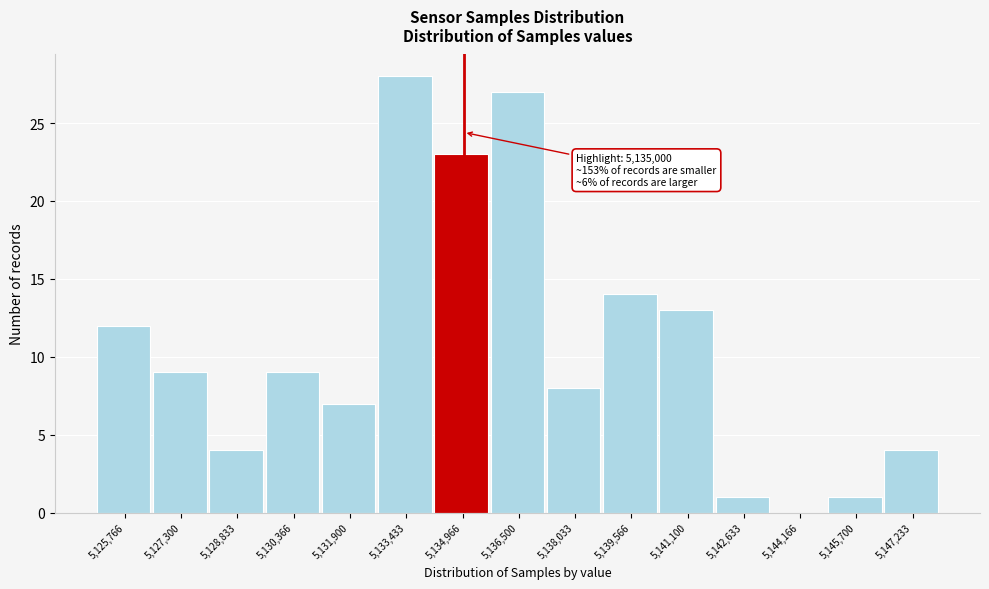

Which range on the x-axis has the tallest bar?

5132600 to 5134200